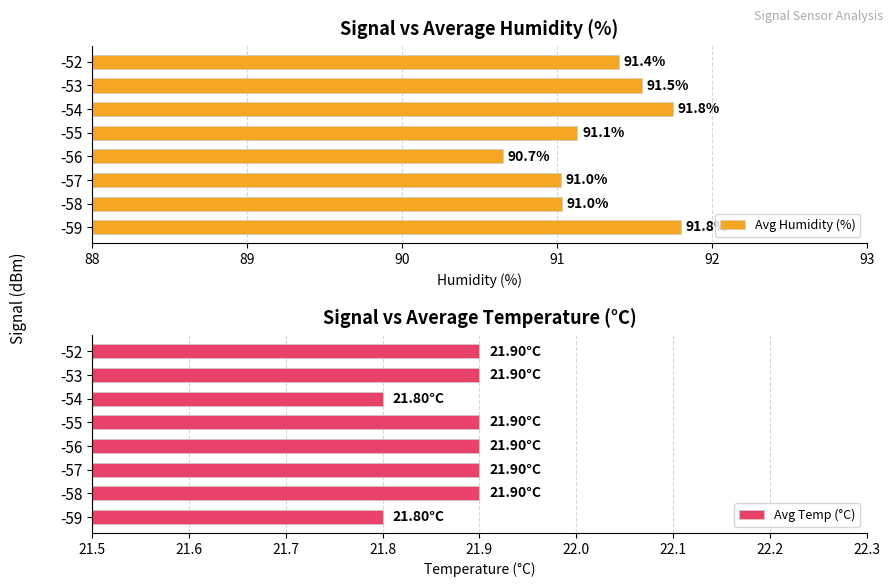

How many data points in Avg Humidity (%) are above 91?

7